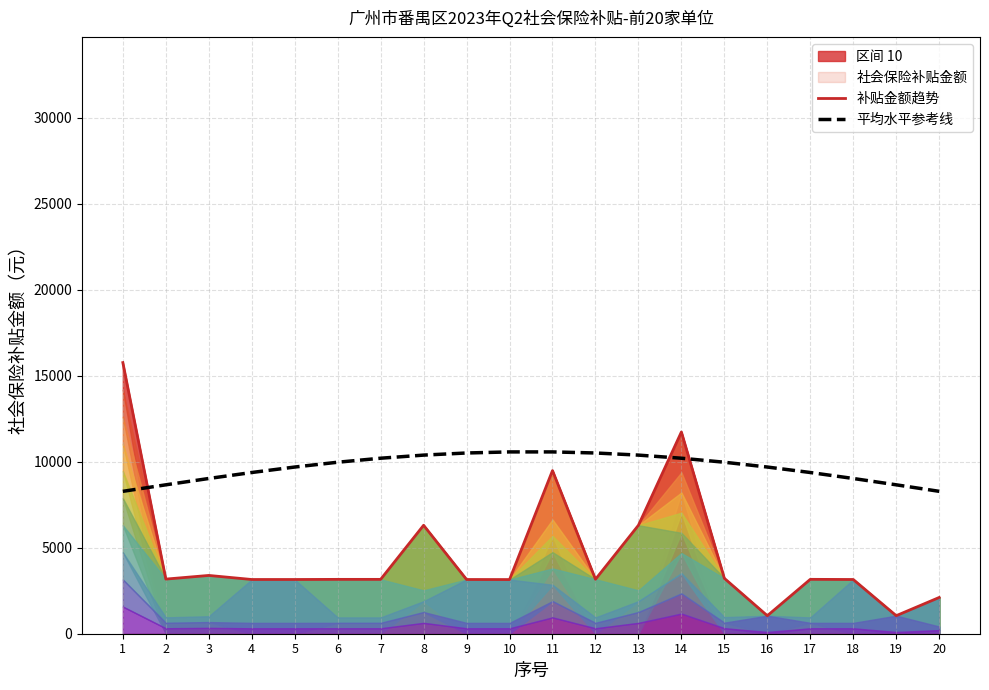

True or false: 补贴金额趋势 and 平均水平参考线 cross at least once.

True